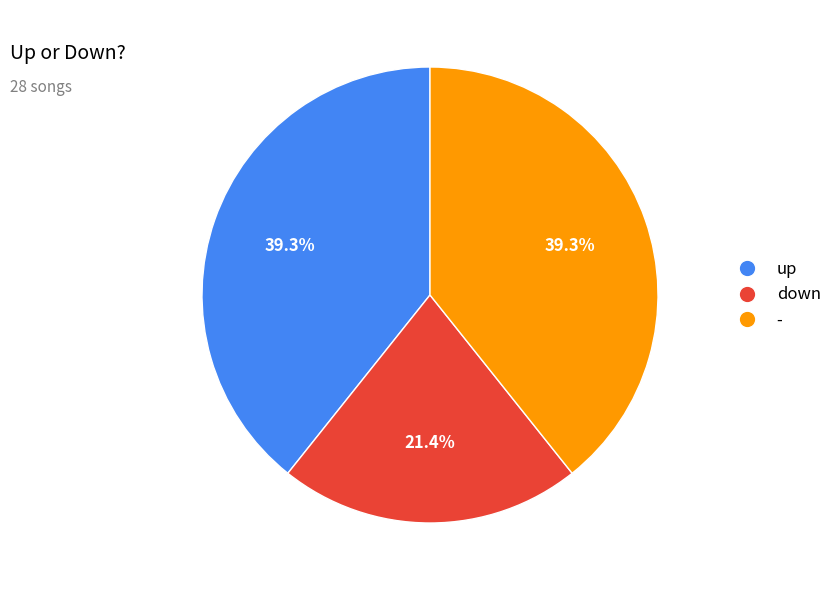

Which category has the smallest portion of the pie?

down